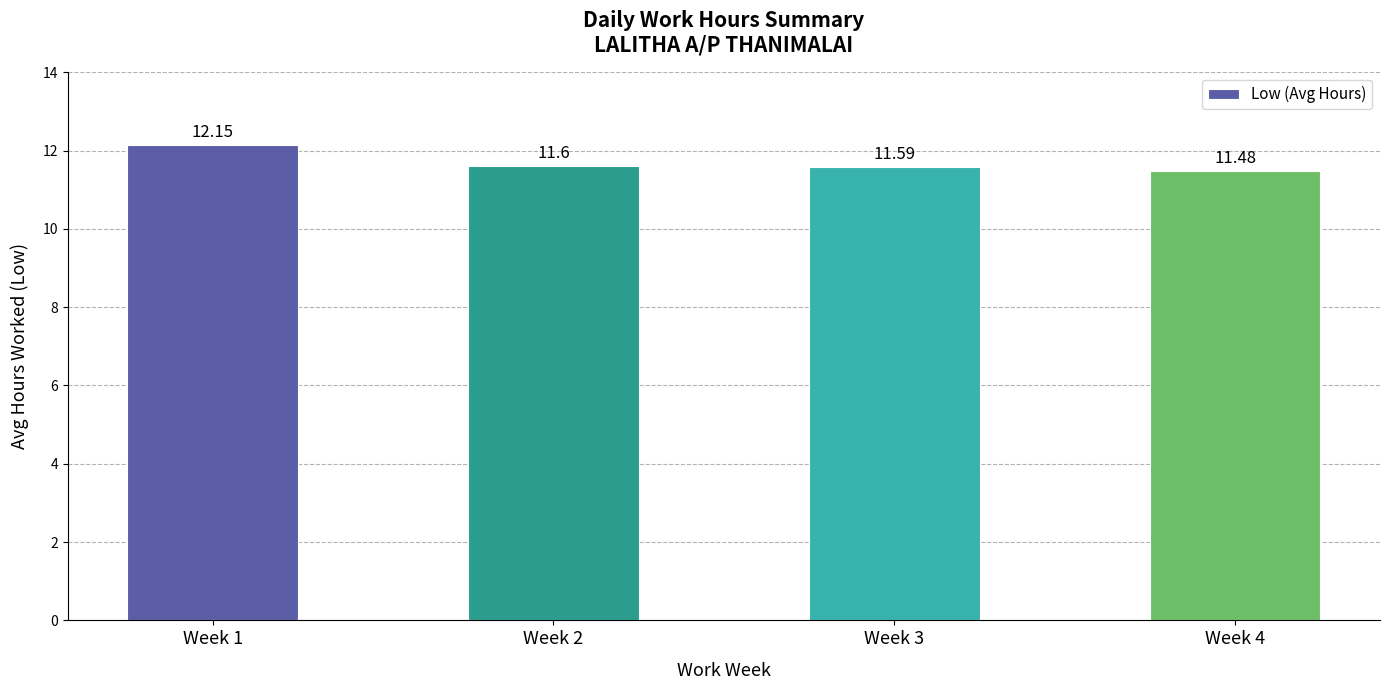

Reading left to right, list all the values displayed in this chart.

12.2	11.6	11.6	11.5